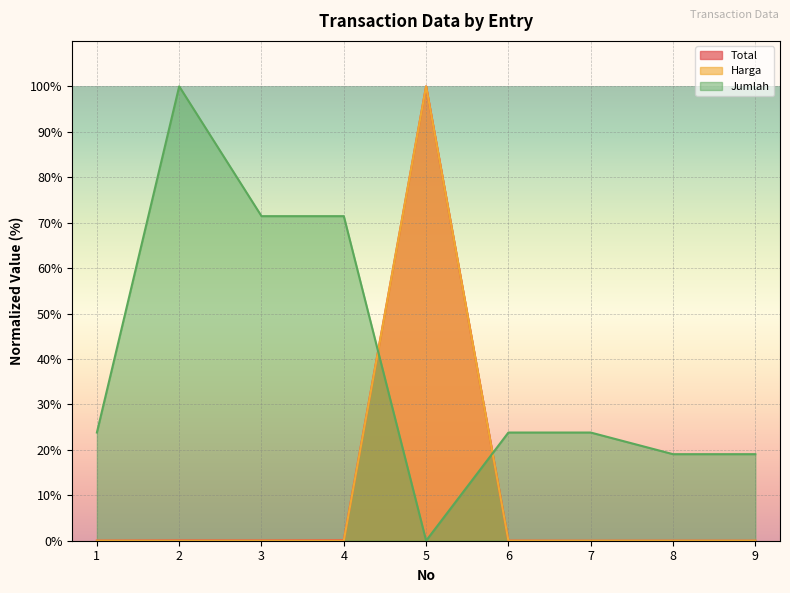

True or false: Harga and Jumlah cross at least once.

True